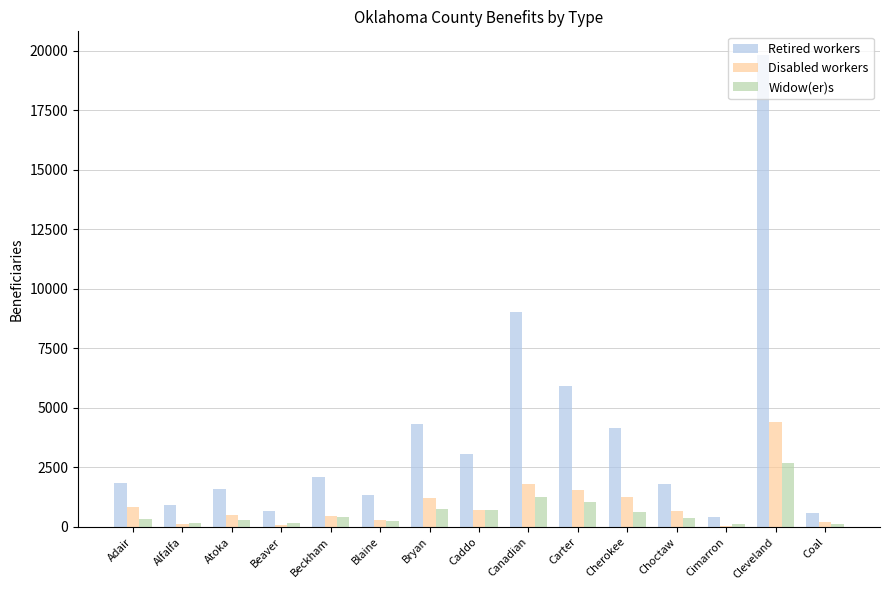

The value of Retired workers at Cherokee is 2401. True or false?

False